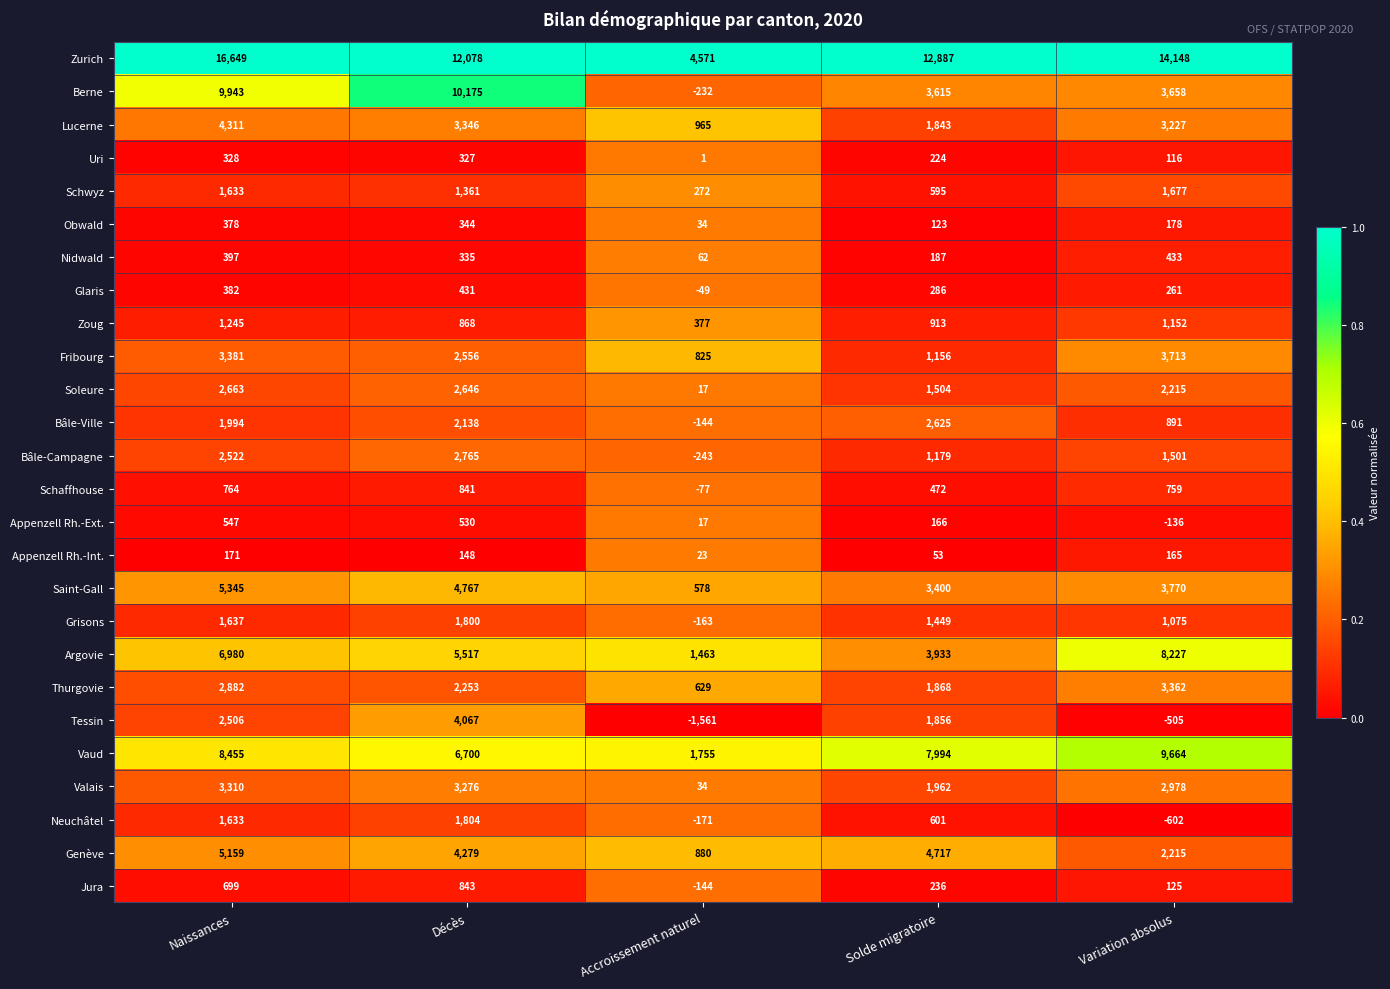

Which series has the largest total across all categories?

Zurich